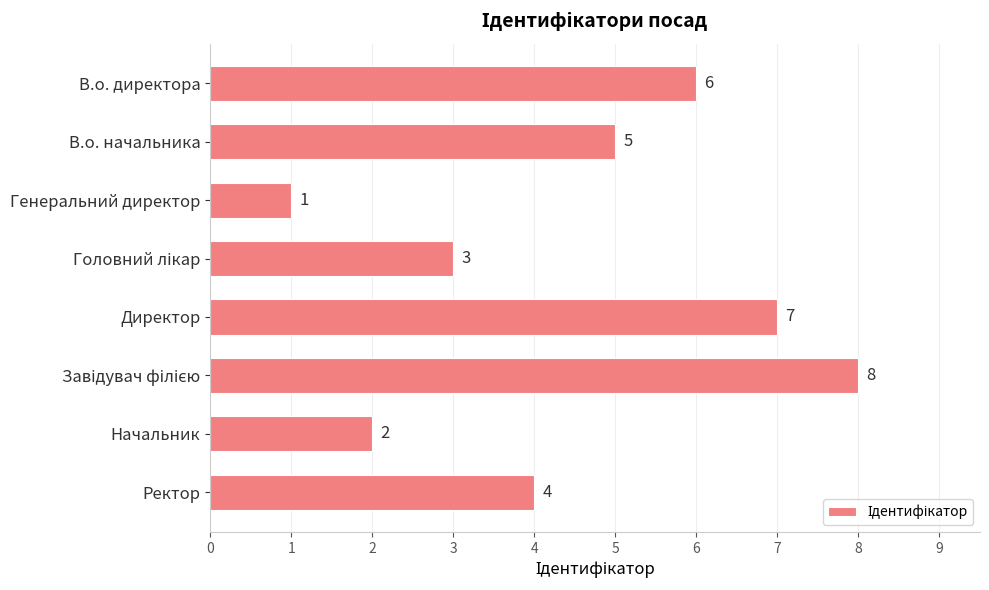

Between В.о. начальника and Начальник, which is larger?

В.о. начальника